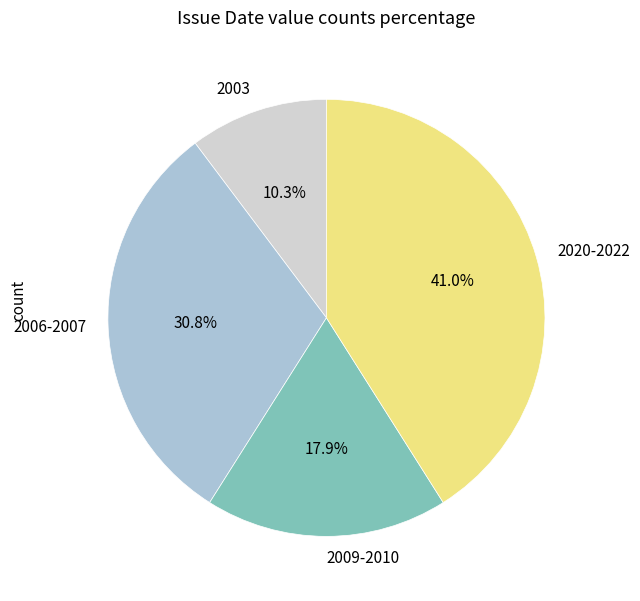

Approximately how many times larger is the value at 2006-2007 compared to 2009-2010?

1.7